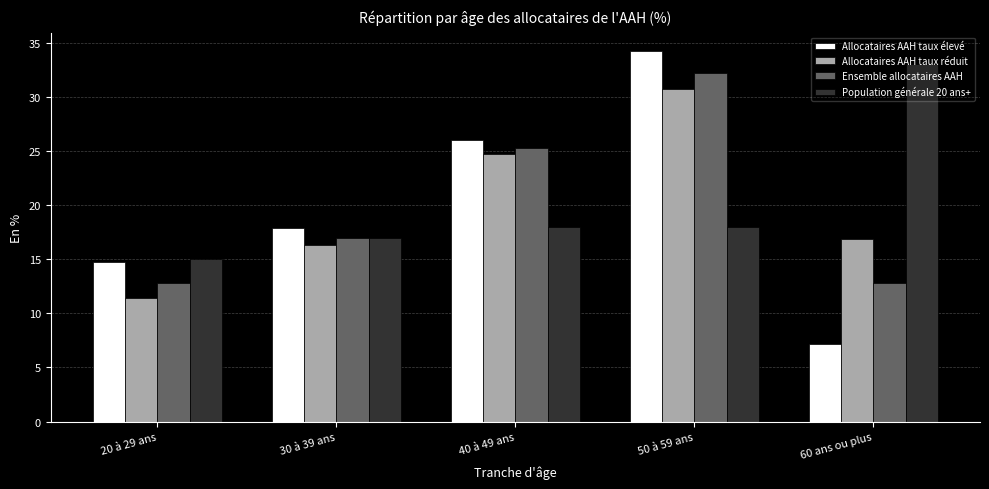

What is the sum of the Allocataires AAH taux réduit values at 20 à 29 ans and 40 à 49 ans?

36.1